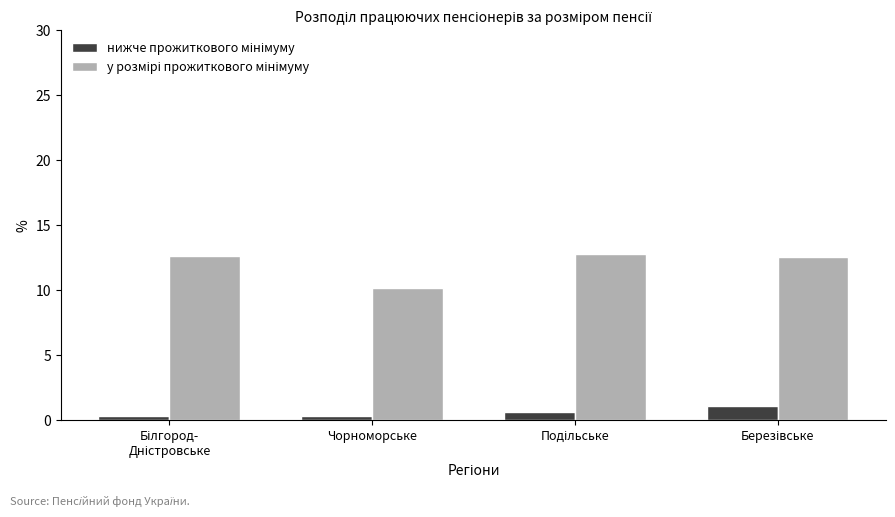

What is the greatest value displayed?

12.8